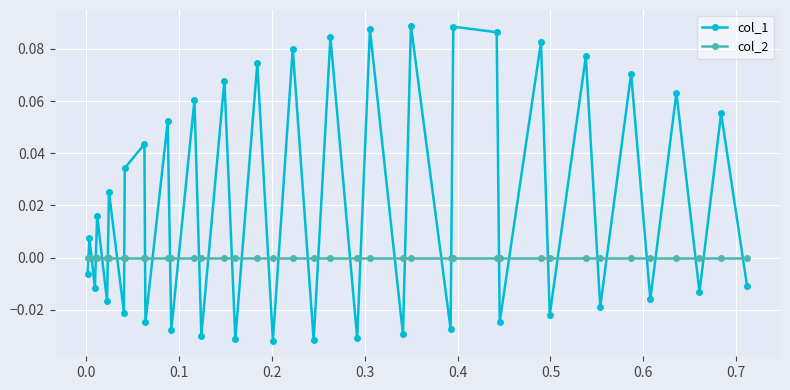

True or false: col_1 and col_2 intersect in this chart.

True